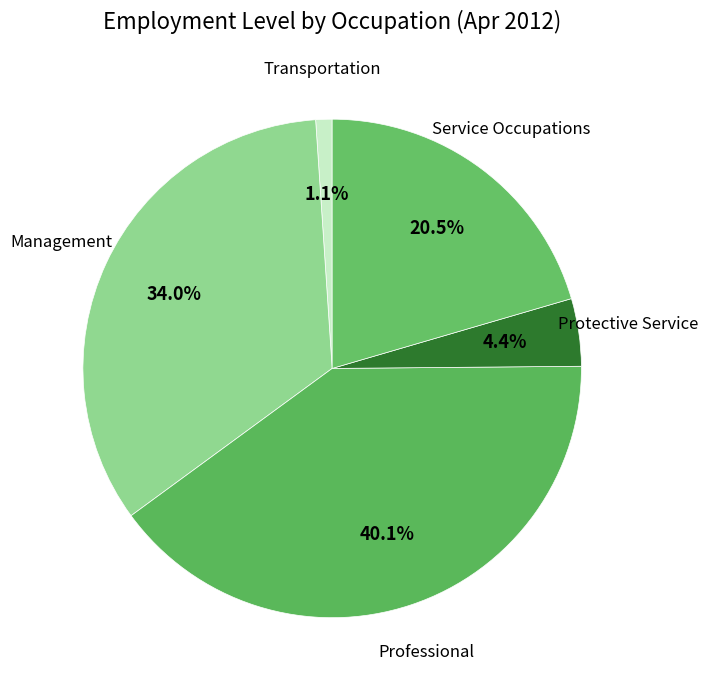

How many slices are in this pie chart?

5